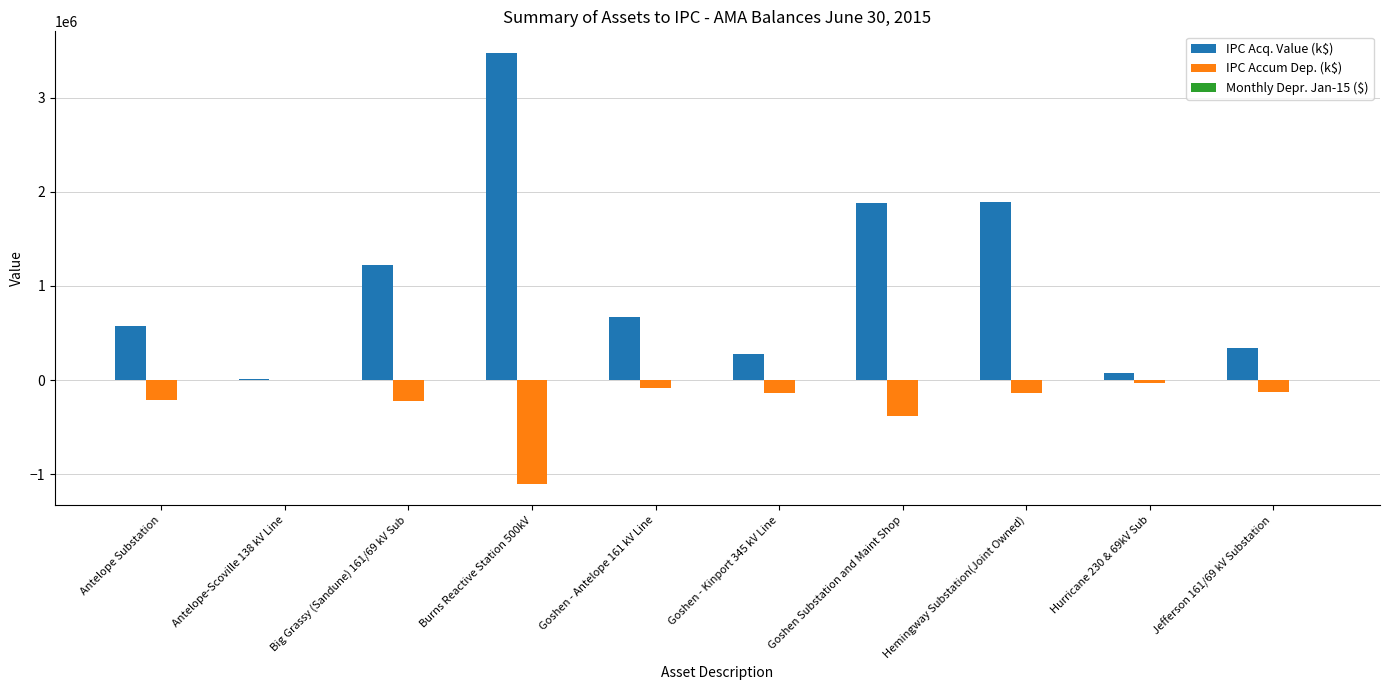

Which series has the widest spread of values?

IPC Acq. Value (k$)